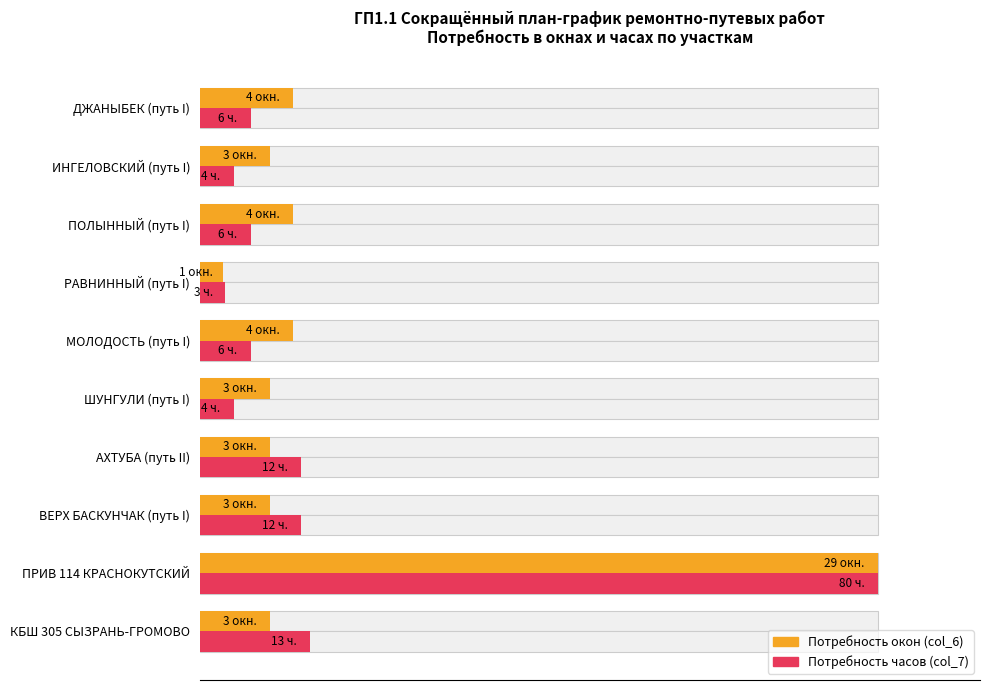

Count the number of categories in the chart.

10